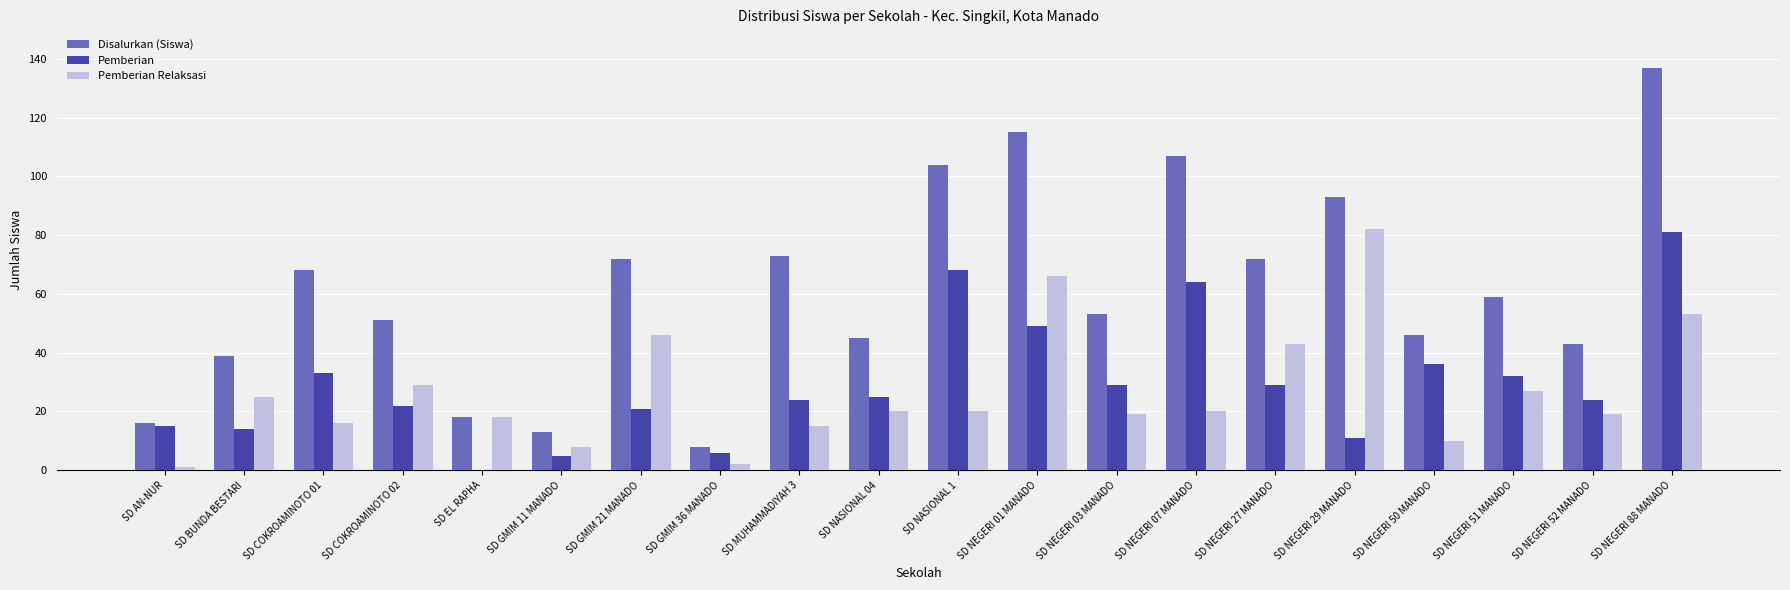

Is it true that Pemberian equals 29 at SD NEGERI 27 MANADO?

True